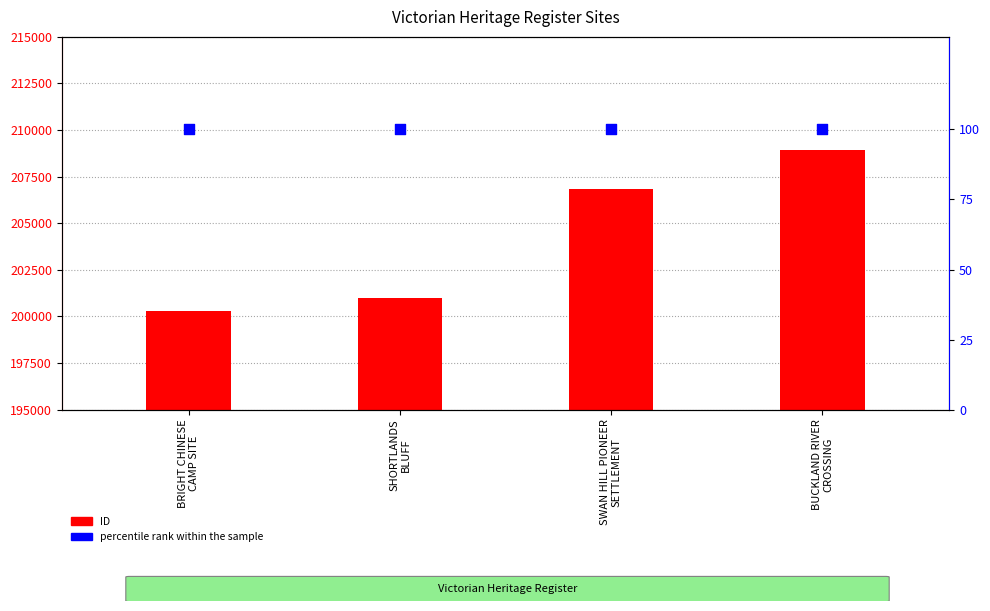

Which series has the largest Y range (max minus min)?

ID